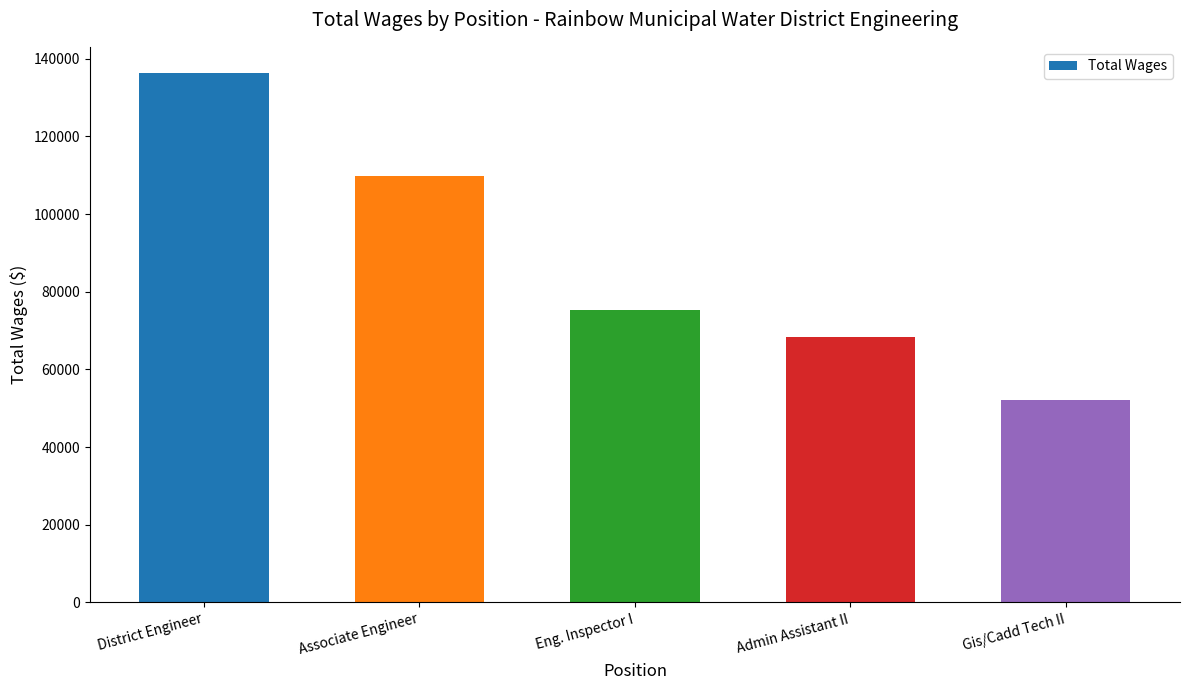

What is the label of the 3rd bar from the left?

Eng. Inspector I